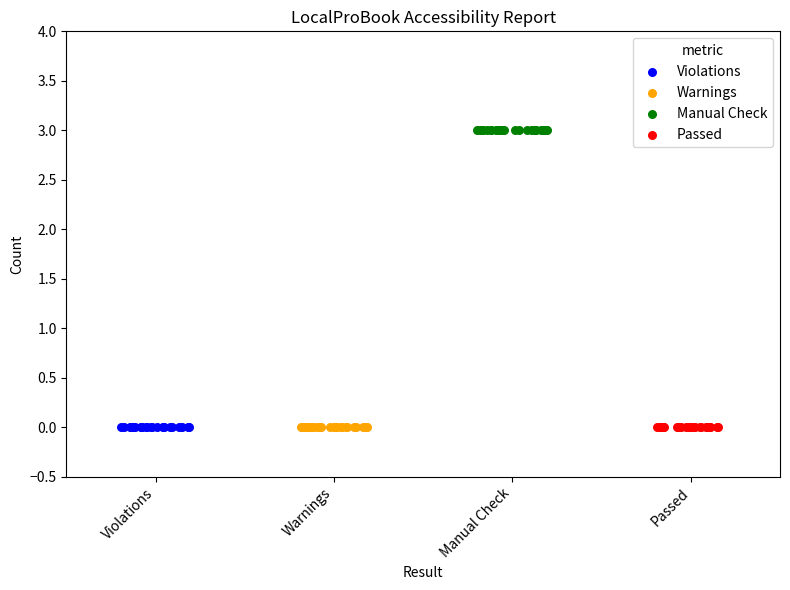

Which series contains the highest Y value?

Manual Check